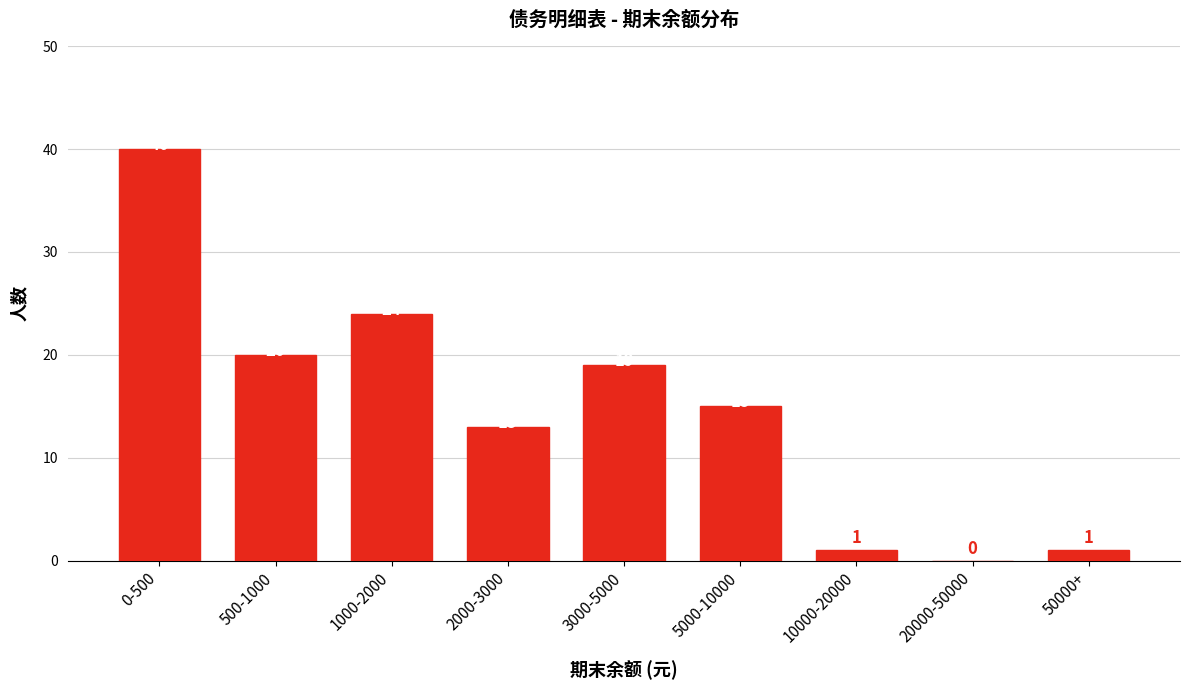

Reading right to left, transcribe all the data shown in this chart.

50000+=1	20000-50000=0	10000-20000=1	5000-10000=15	3000-5000=19	2000-3000=13	1000-2000=24	500-1000=20	0-500=40